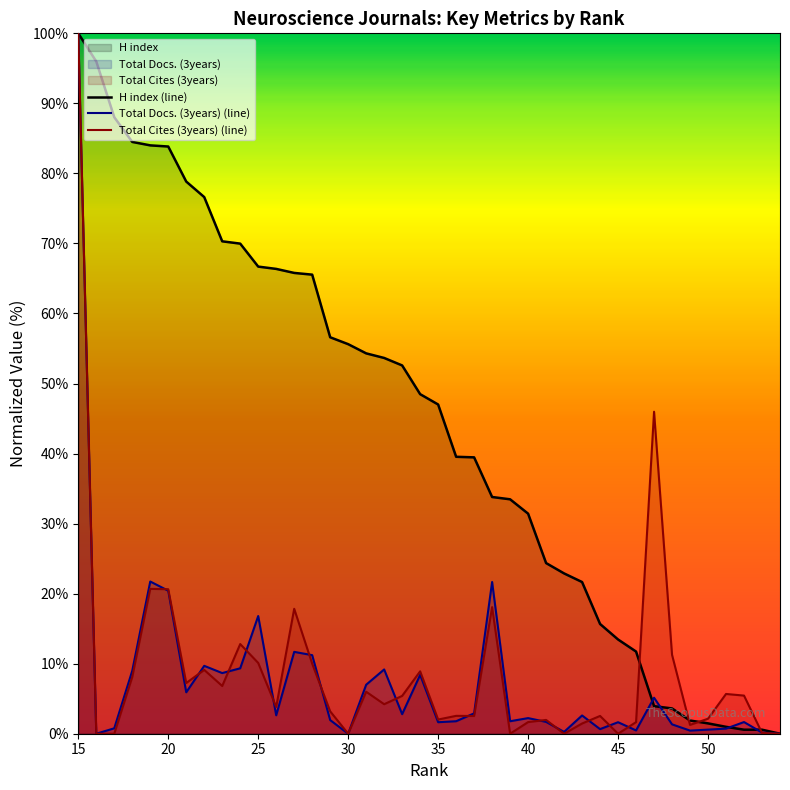

Is it true that H index equals 1.9 at 49?

True